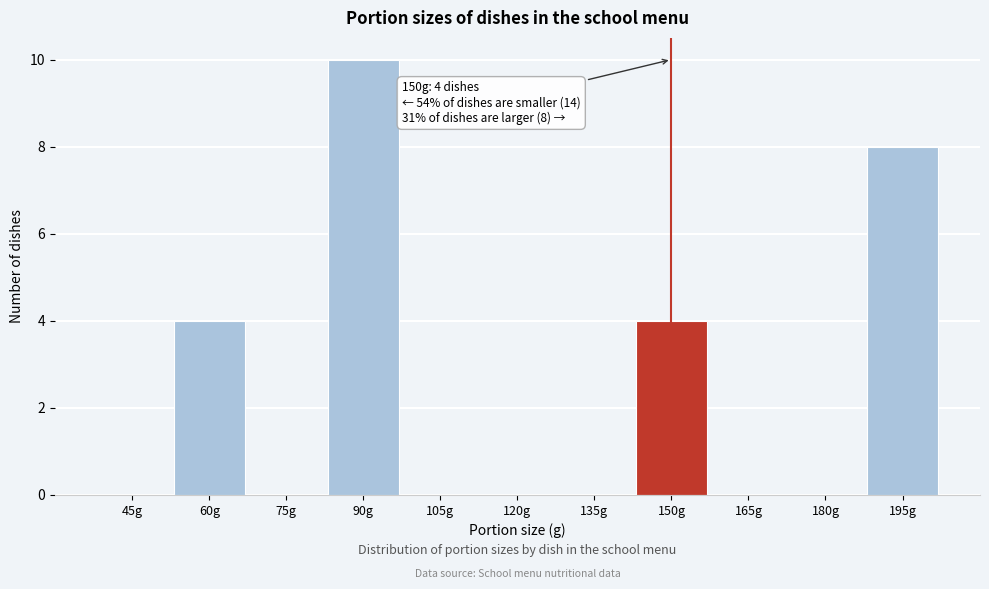

Reading left to right, extract all data points from this chart.

45g=0	60g=4	75g=0	90g=10	105g=0	120g=0	135g=0	150g=4	165g=0	180g=0	195g=8